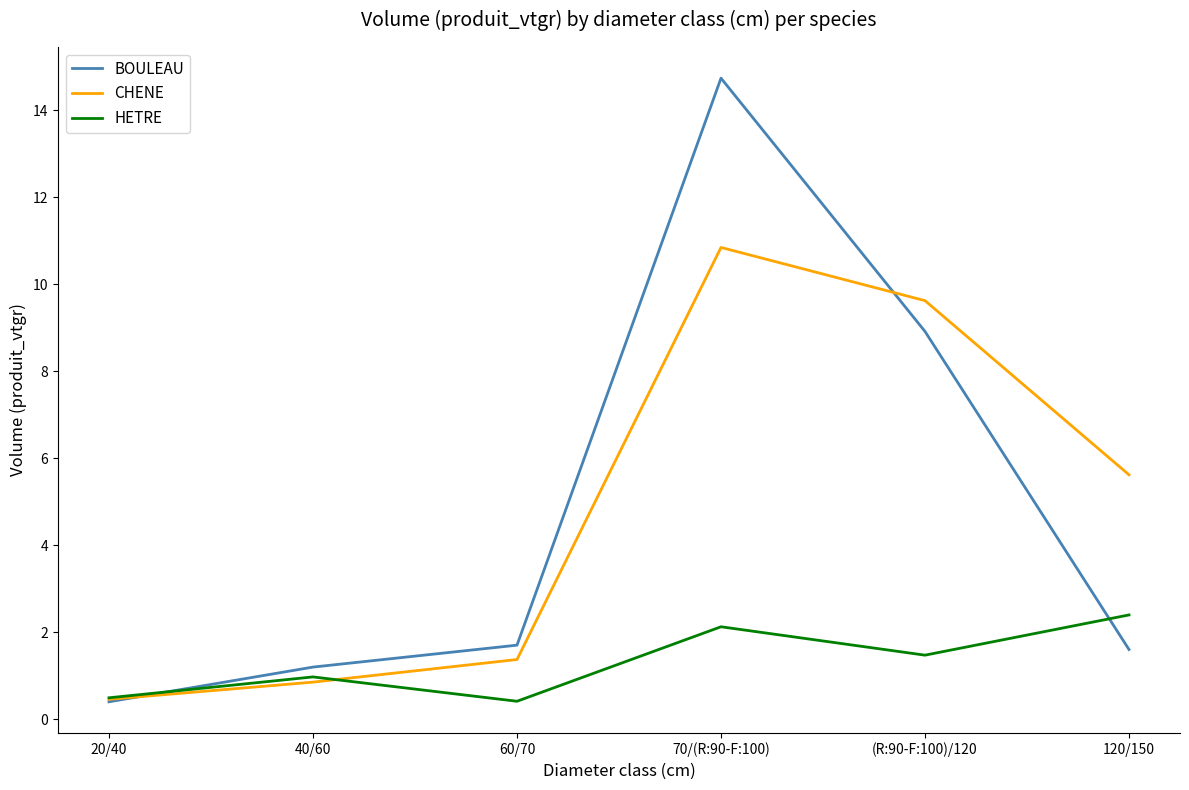

Is it true that HETRE equals 3.1 at 120/150?

False